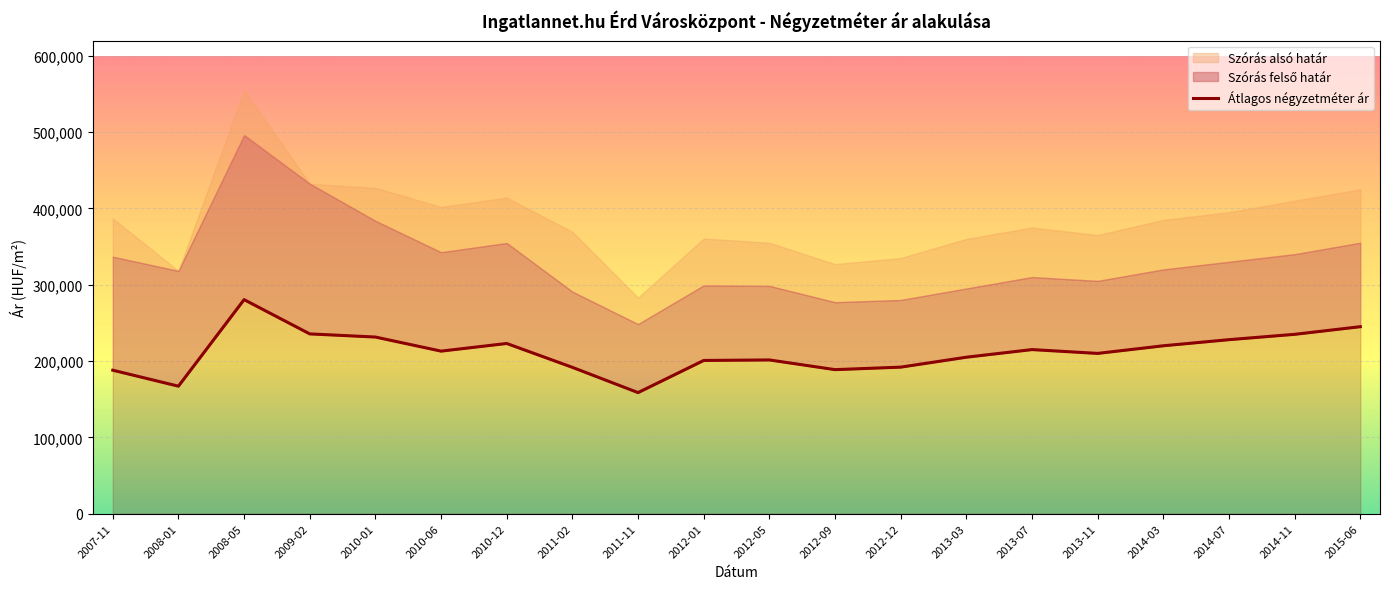

Is it true that the value at 2015-06 is 153773?

False